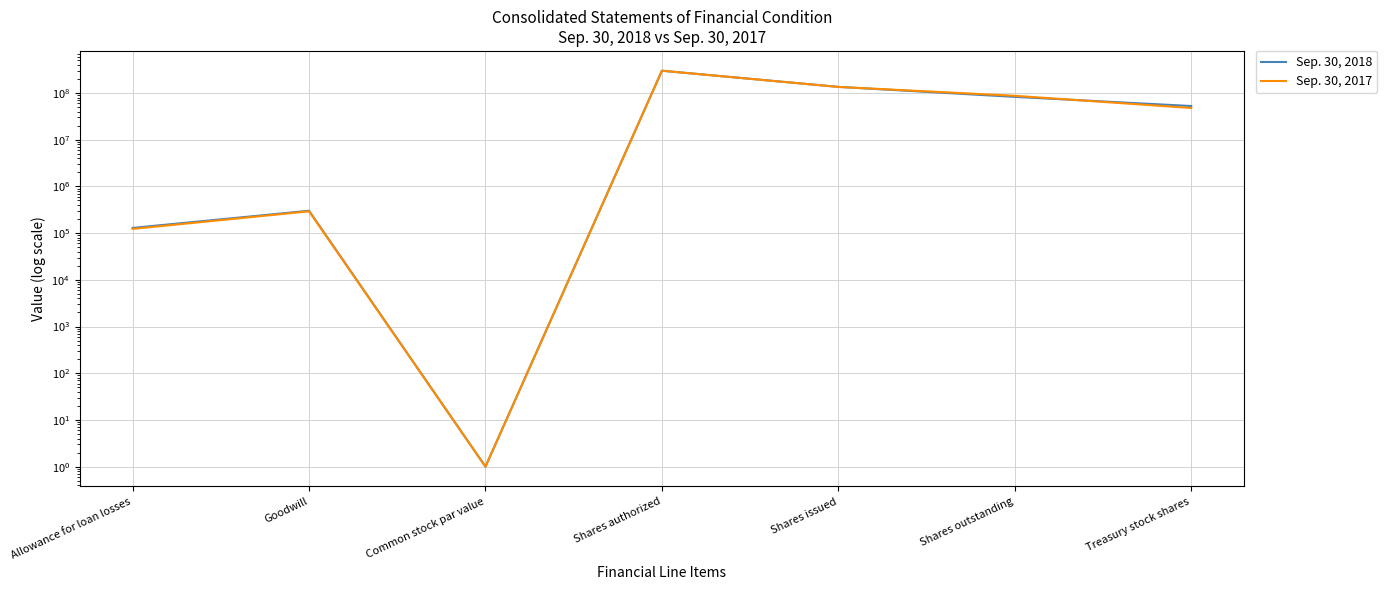

What is the lowest value of the Sep. 30, 2018 series?

1